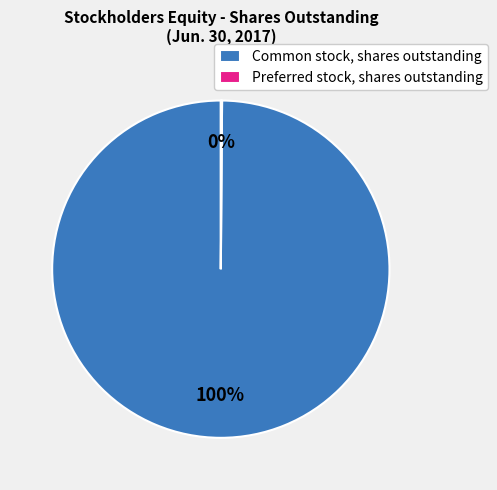

Which category accounts for the majority?

Common stock, shares outstanding